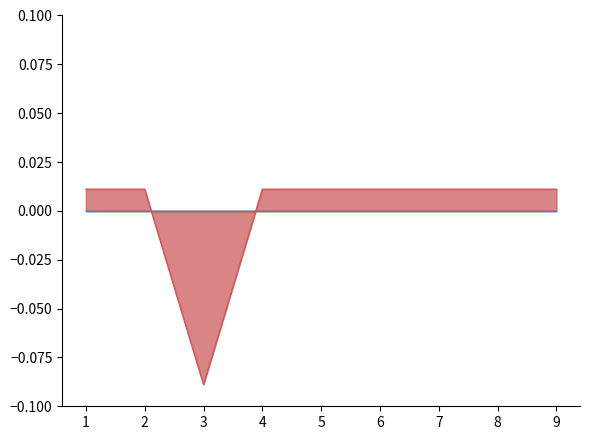

List the labels in order of value, largest first.

1, 2, 4, 5, 6, 7, 8, 9, 3